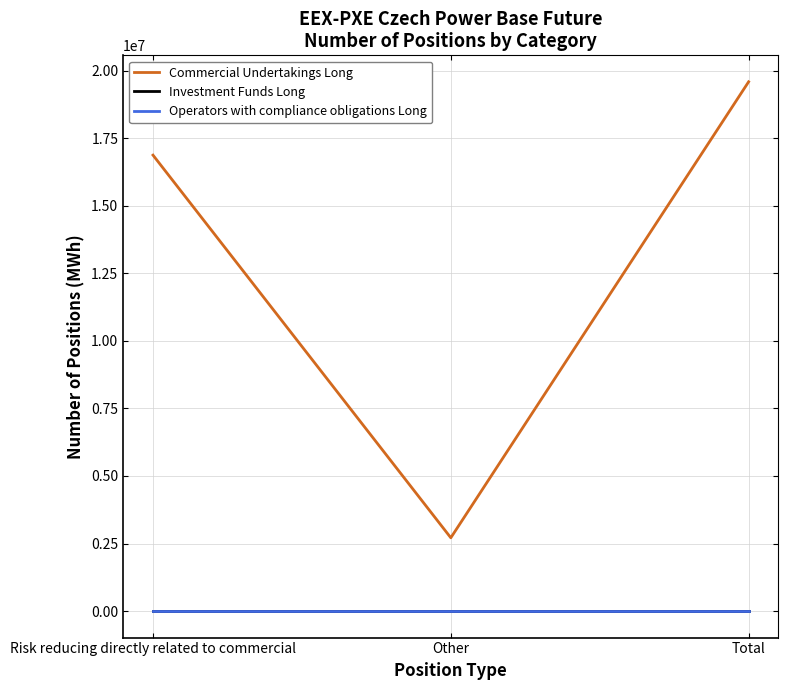

Reading right to left, what are all the values shown in this chart?

Commercial Undertakings Long: Total=19585840	Other=2713571	Risk reducing directly related to commercial=16872269
Investment Funds Long: Total=0	Other=0	Risk reducing directly related to commercial=0
Operators with compliance obligations Long: Total=0	Other=0	Risk reducing directly related to commercial=0